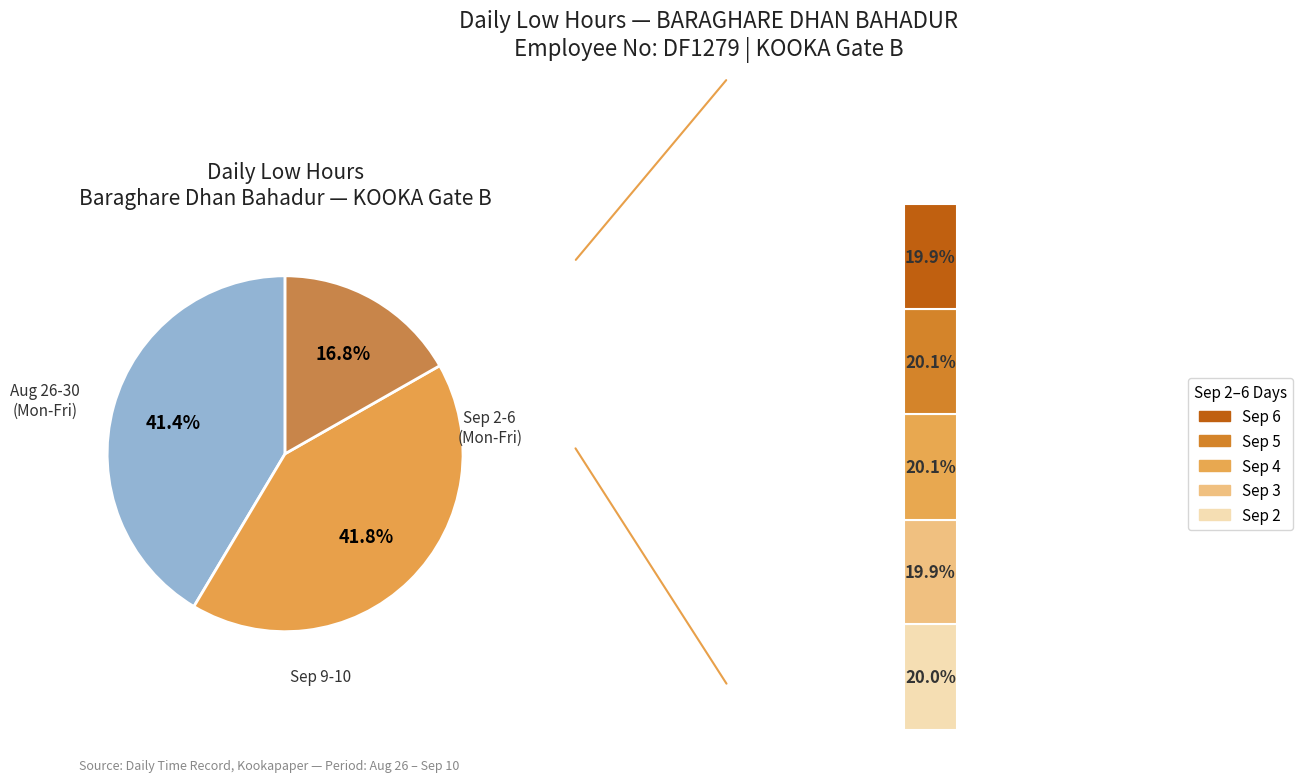

Is there a majority slice in this chart?

No